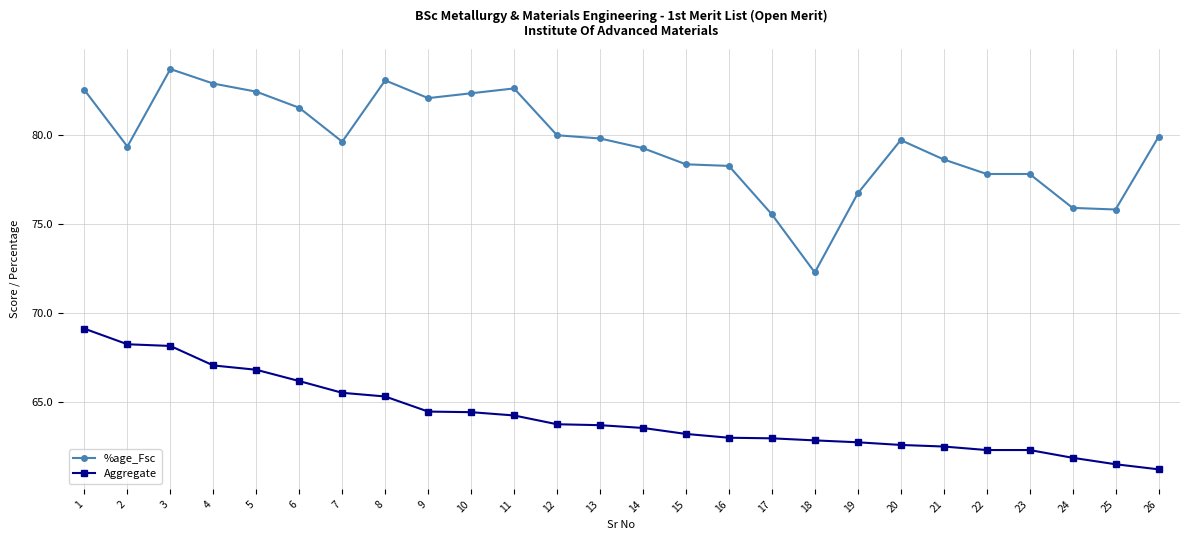

Is the value of Aggregate at 24 greater than the value of %age_Fsc at 19?

No